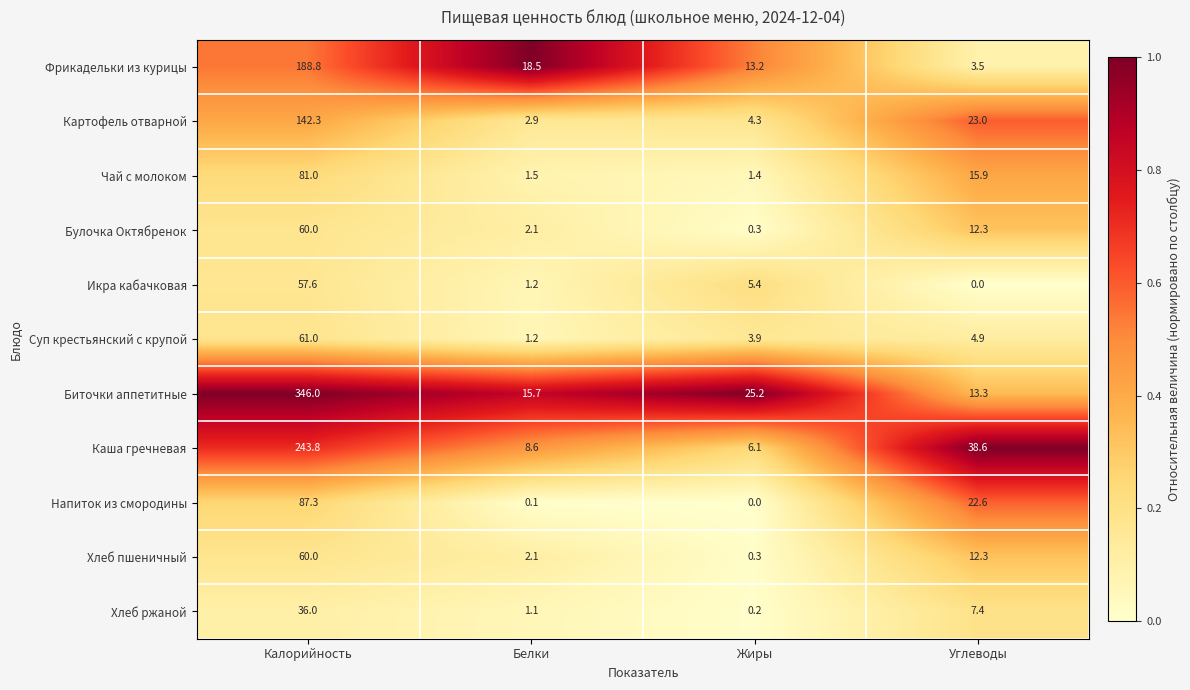

Which series has the largest total across all categories?

Биточки аппетитные